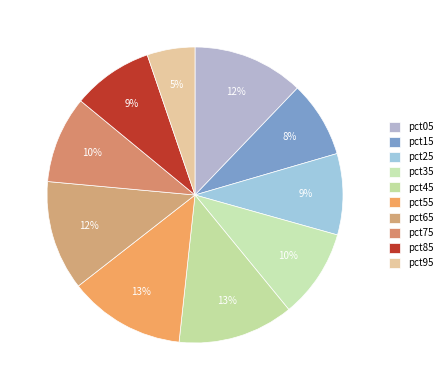

Combined, what portion of the pie is pct75 and pct05?

21.7%